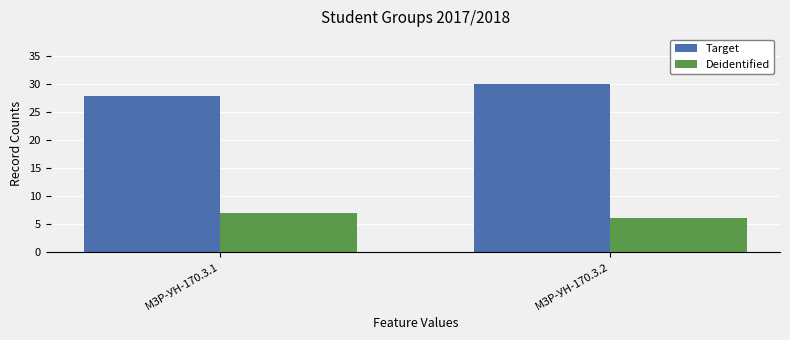

Is it true that Target equals 30 at МЗР-УН-170.3.2?

True